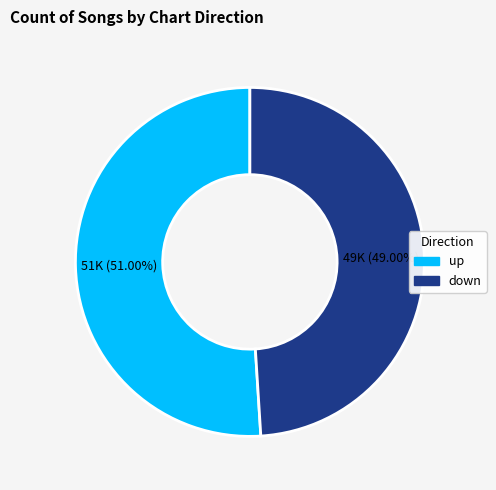

How many slices are in this pie chart?

2